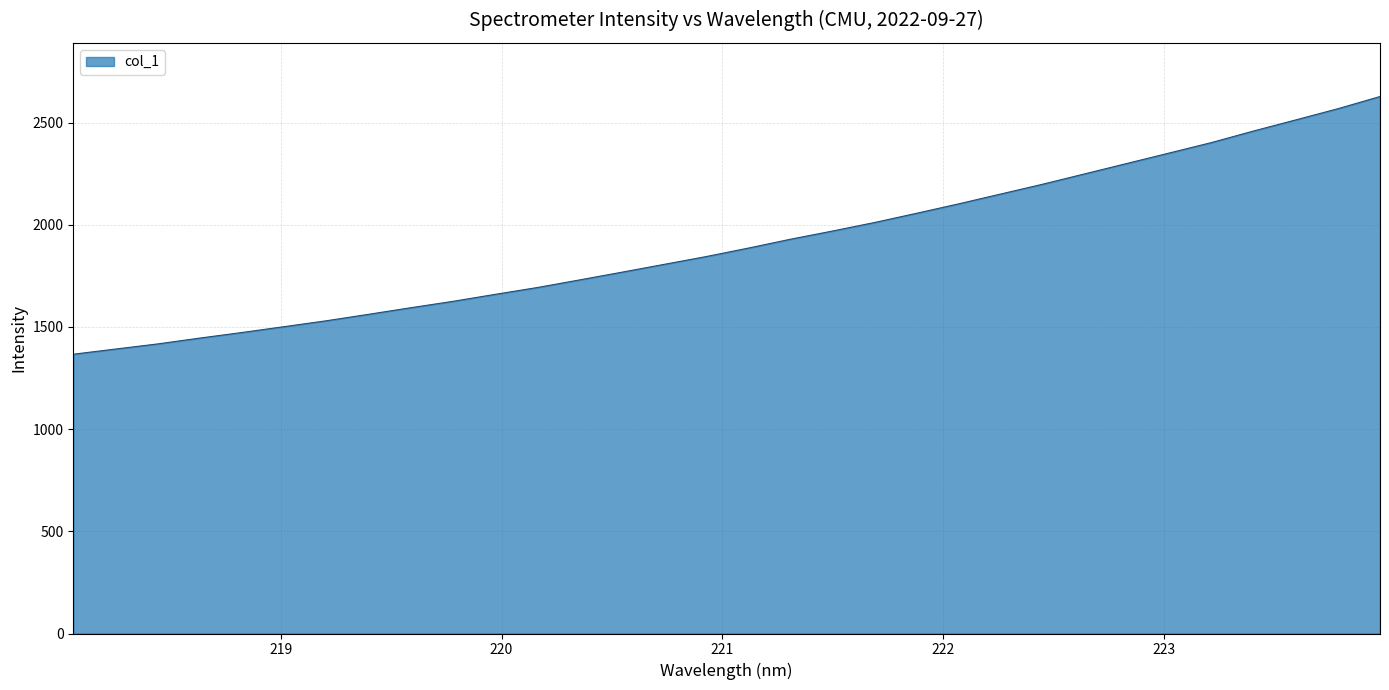

What is the difference between the maximum and minimum values?

1260.8